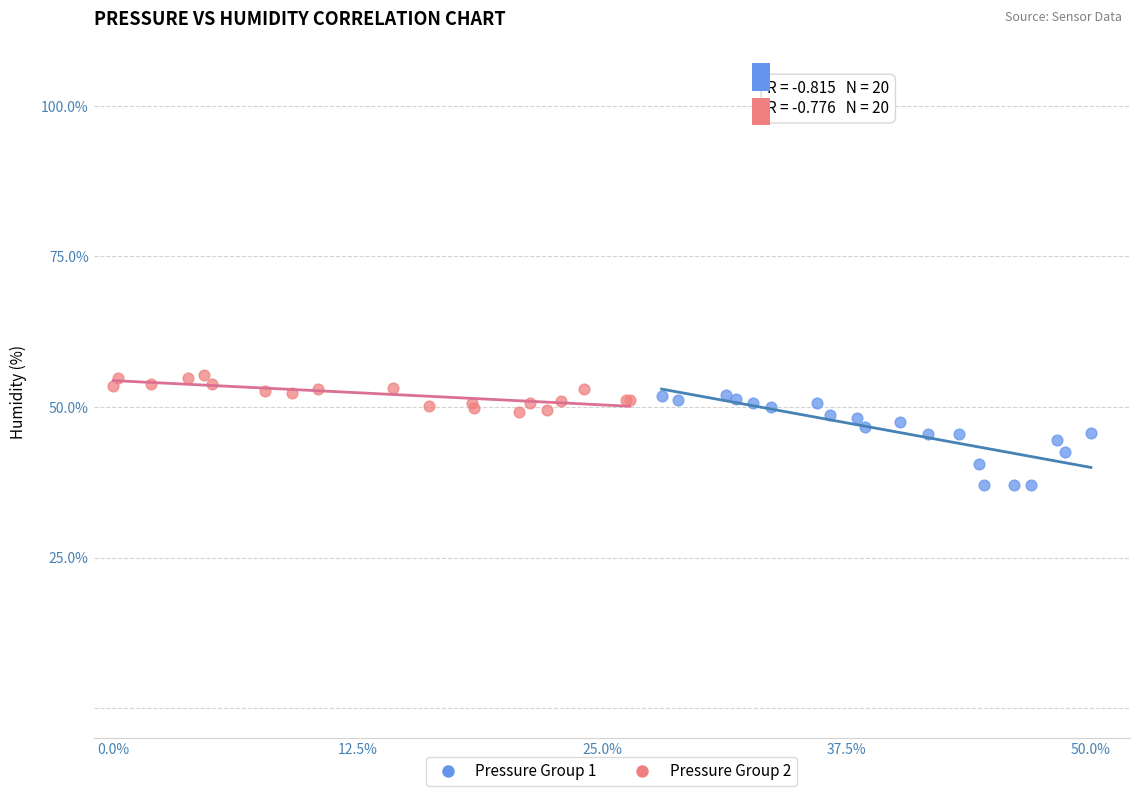

Which series reaches the maximum Y coordinate?

Pressure Group 2